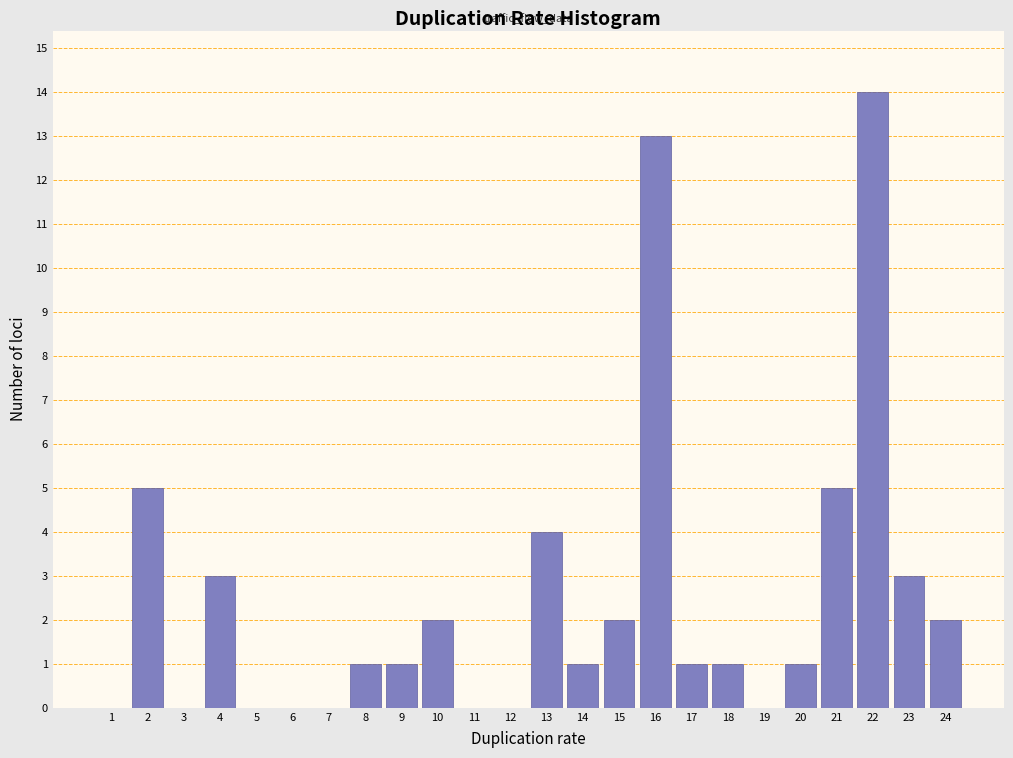

Reading right to left, extract all data points from this chart.

24=2	23=3	22=14	21=5	20=1	19=0	18=1	17=1	16=13	15=2	14=1	13=4	12=0	11=0	10=2	9=1	8=1	7=0	6=0	5=0	4=3	3=0	2=5	1=0